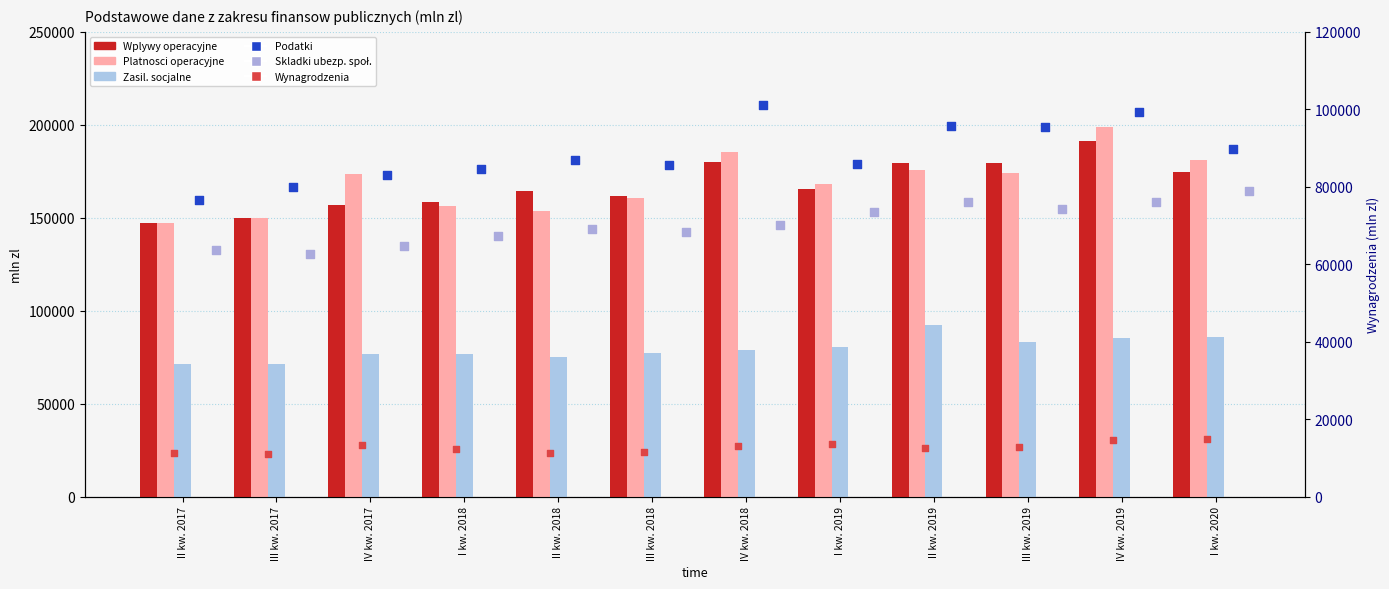

Which series contains the lowest Y value?

Wynagrodzenia